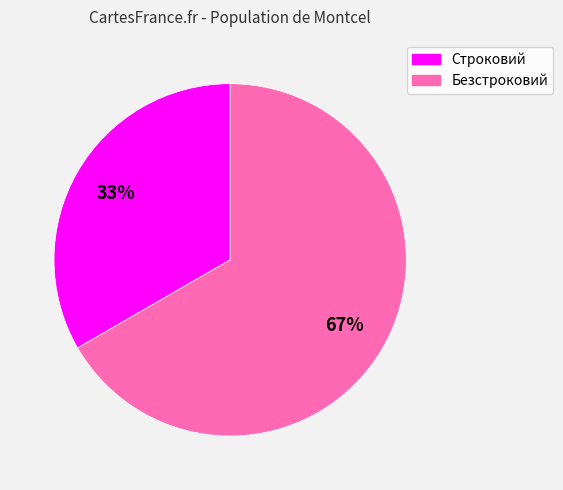

Which has a higher value, Строковий or Безстроковий?

Безстроковий